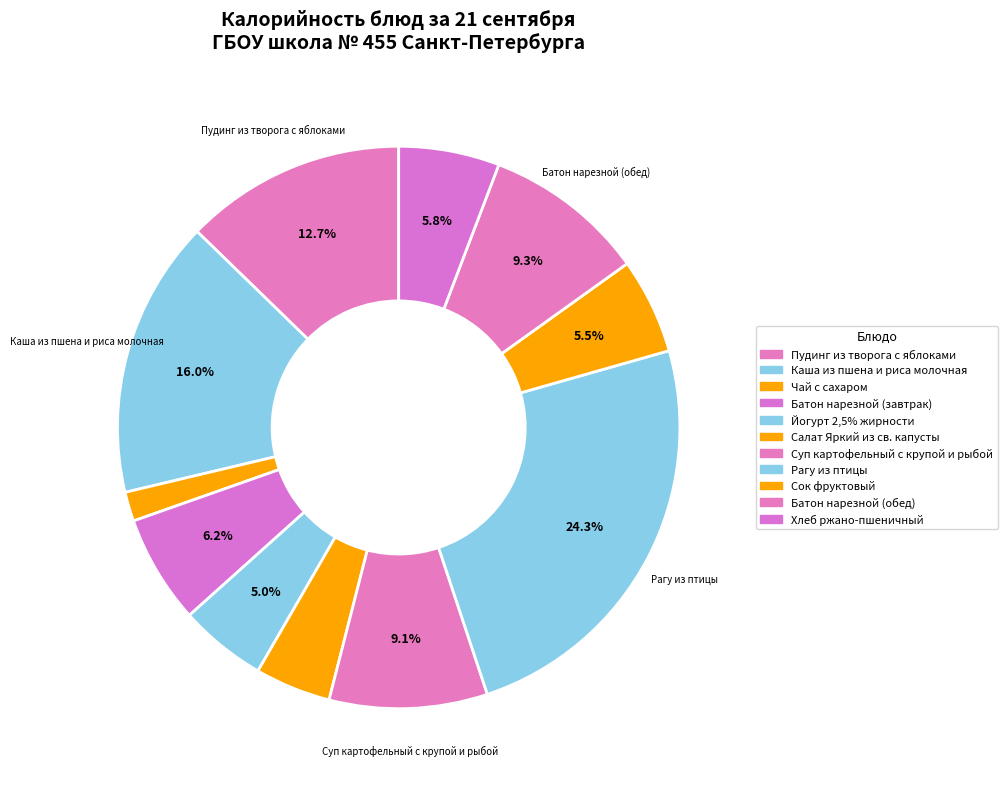

To the nearest percent, what percentage of the pie is Суп картофельный с крупой и рыбой?

9%